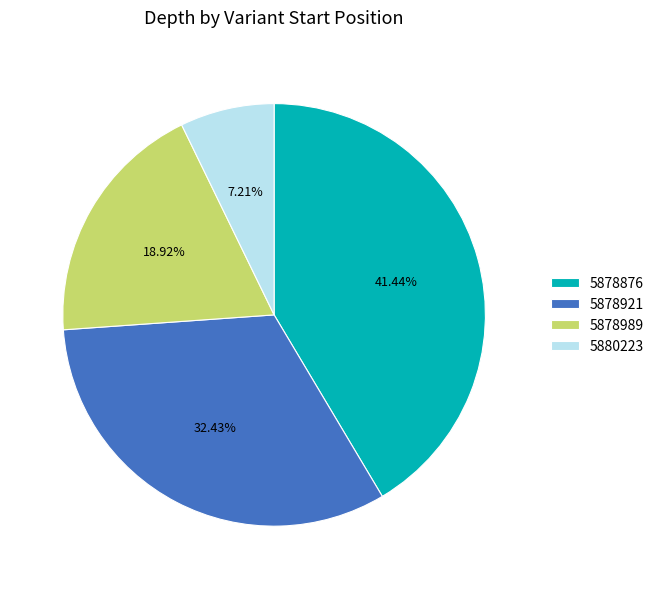

What is the largest slice in the pie chart?

5878876